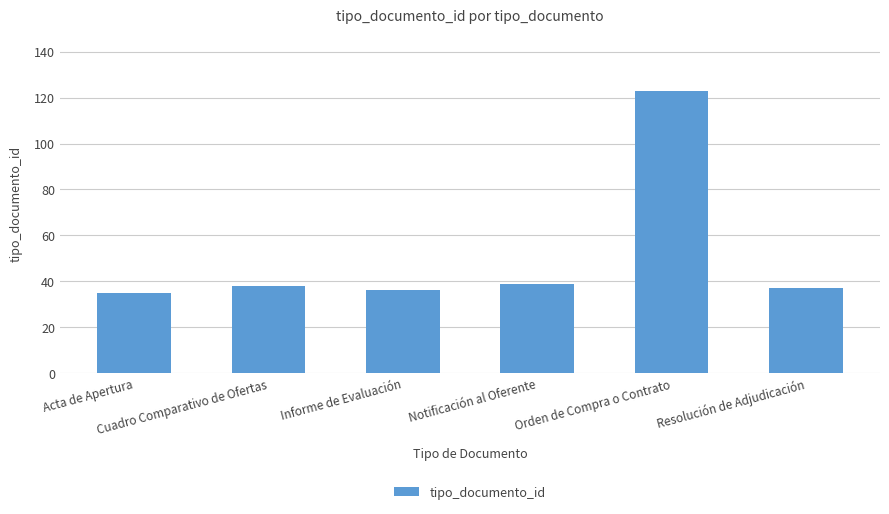

What is the greatest value displayed?

123